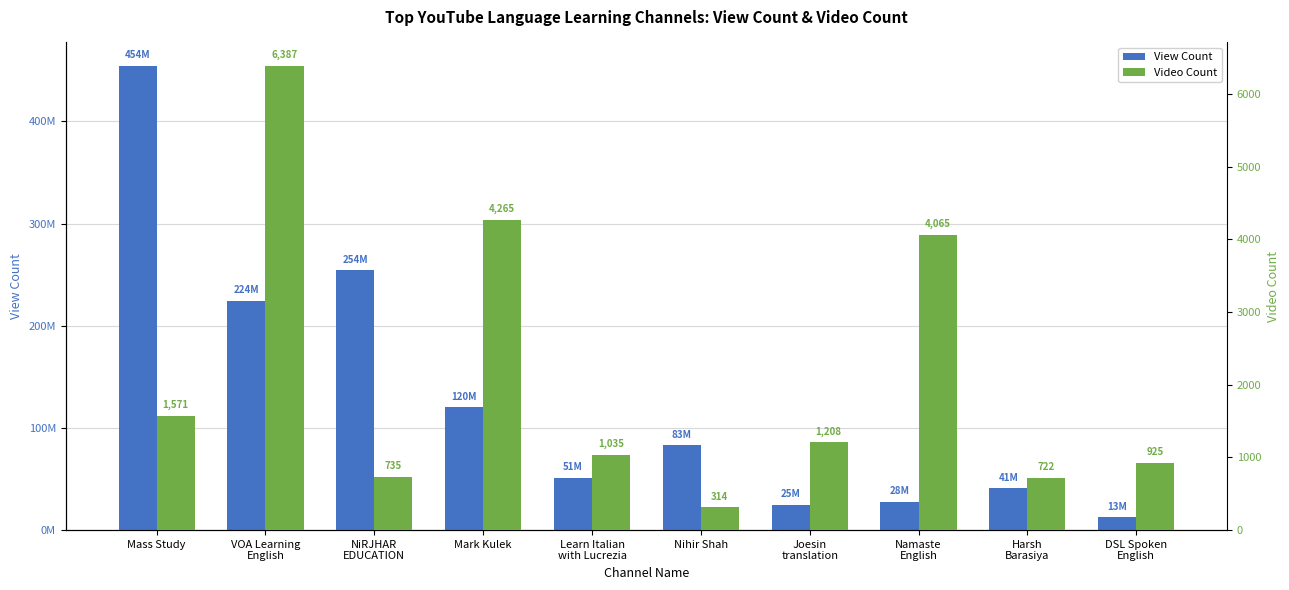

Which series has the largest range (max minus min)?

View Count